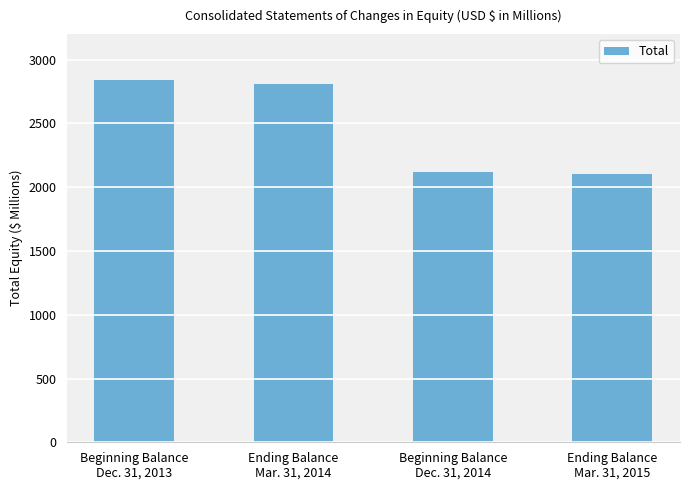

What is the label of the 3rd bar from the left?

Beginning Balance
Dec. 31, 2014